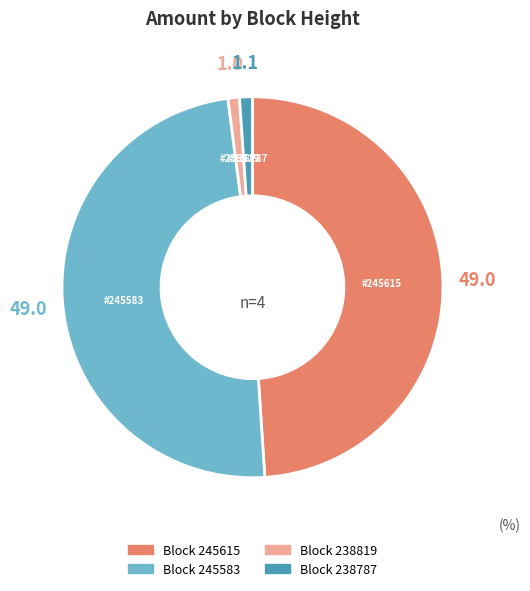

Is there a majority slice in this chart?

No